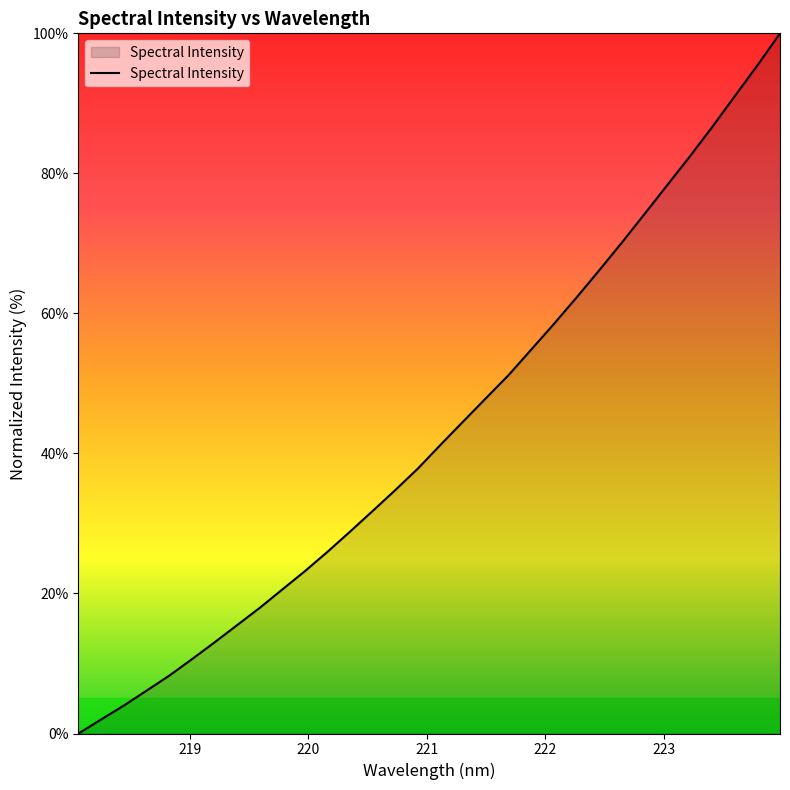

Does the chart display data point markers on the line(s)?

No